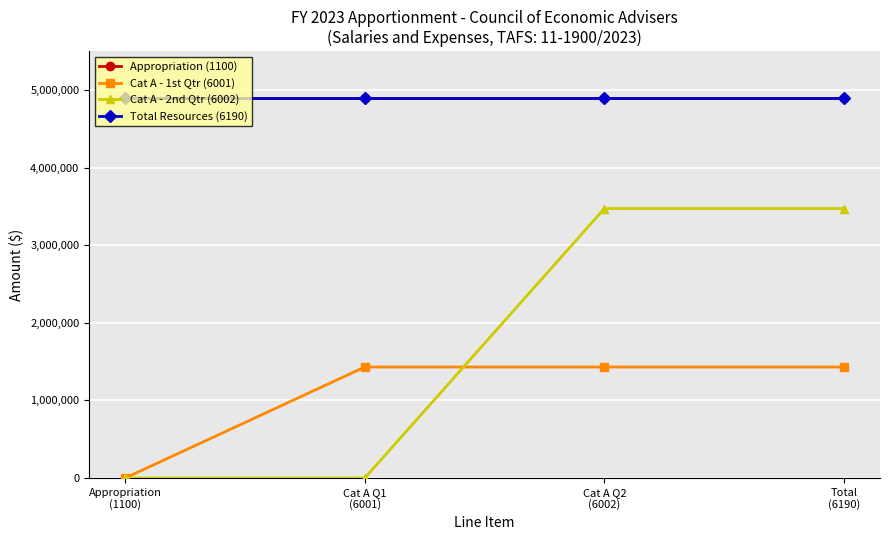

What is the label of the 1st point from the right?

Total
(6190)